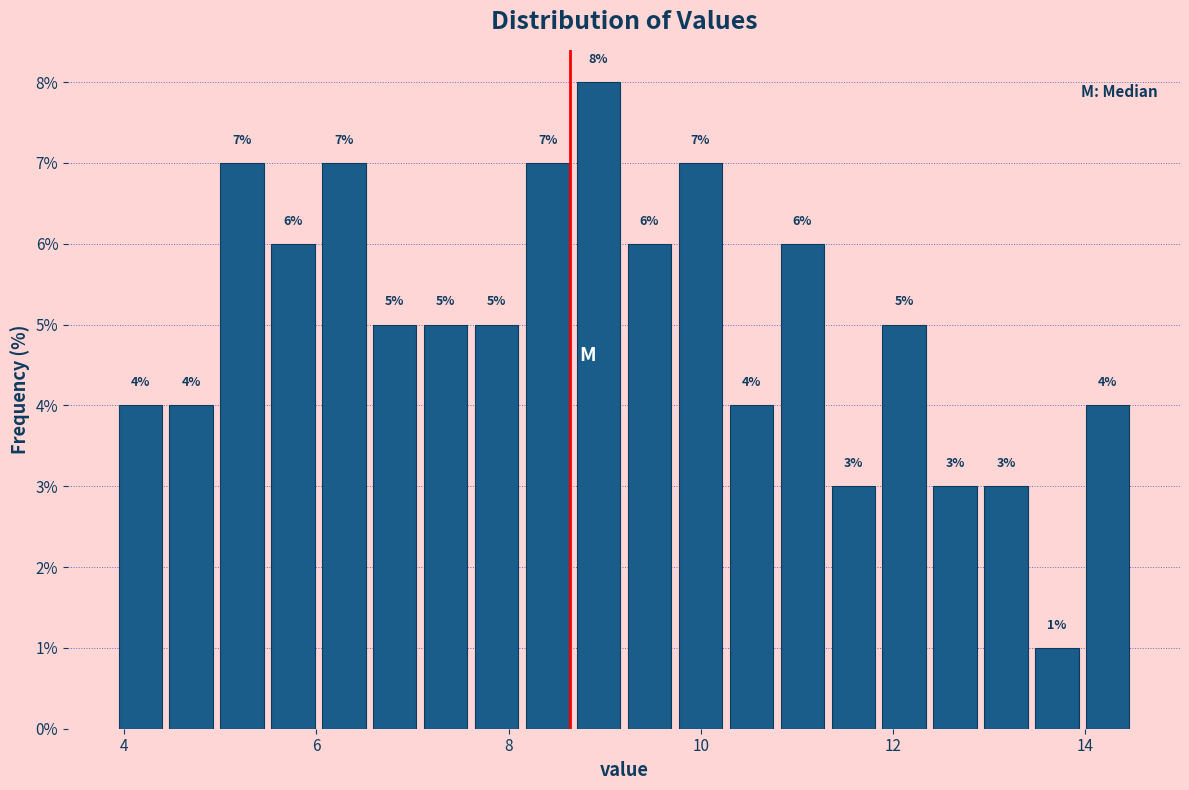

Around what value on the x-axis is the tallest bar? Give the approximate position of its centre, as read against the axis.

9.0